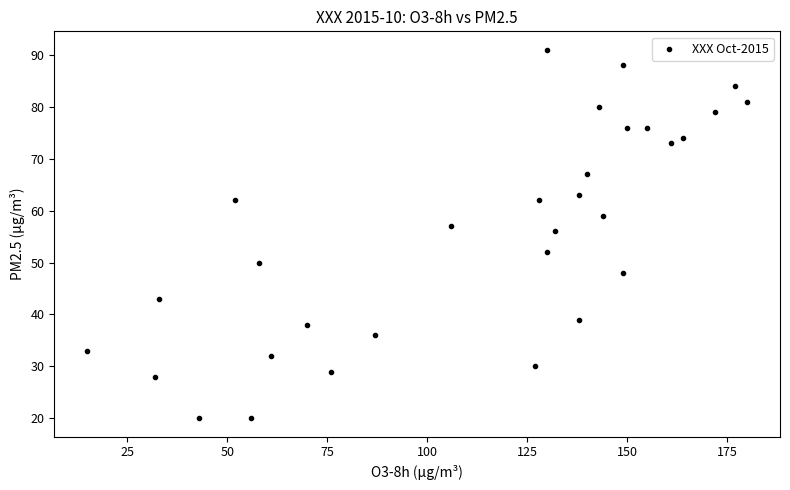

What is the range of X values (max minus min)?

165